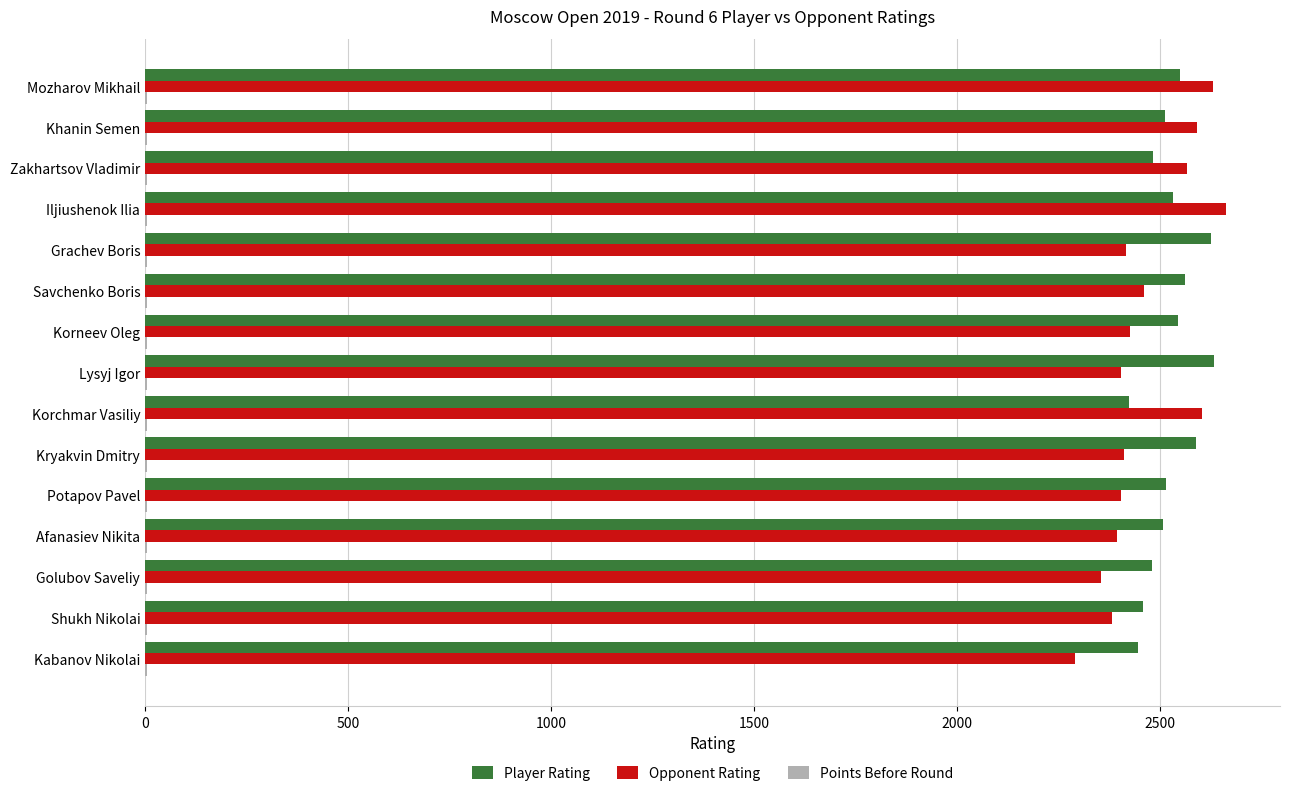

What is the greatest value displayed?

2663.0